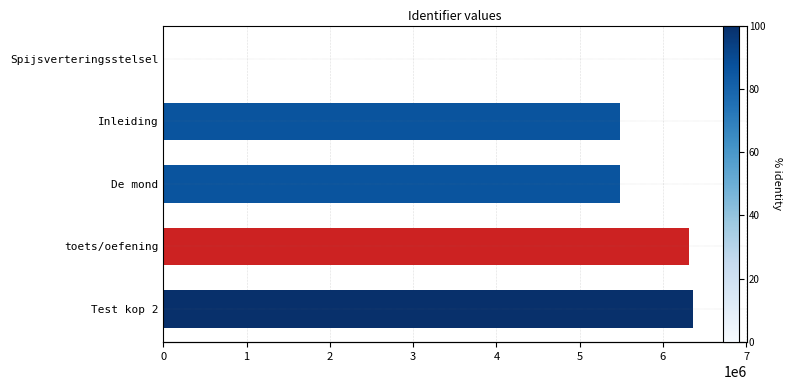

Which has a higher value, De mond or Test kop 2?

Test kop 2